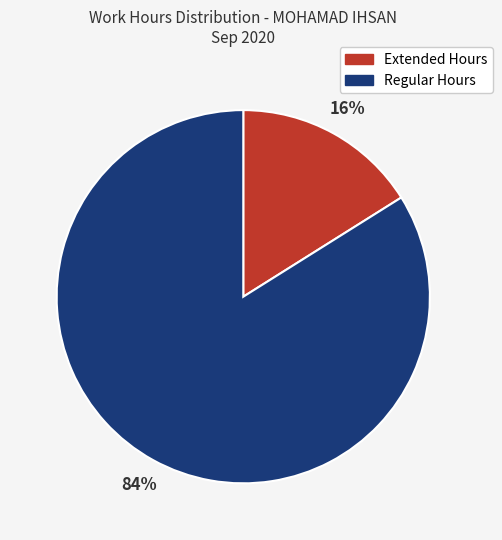

Is there a majority slice in this chart?

Yes